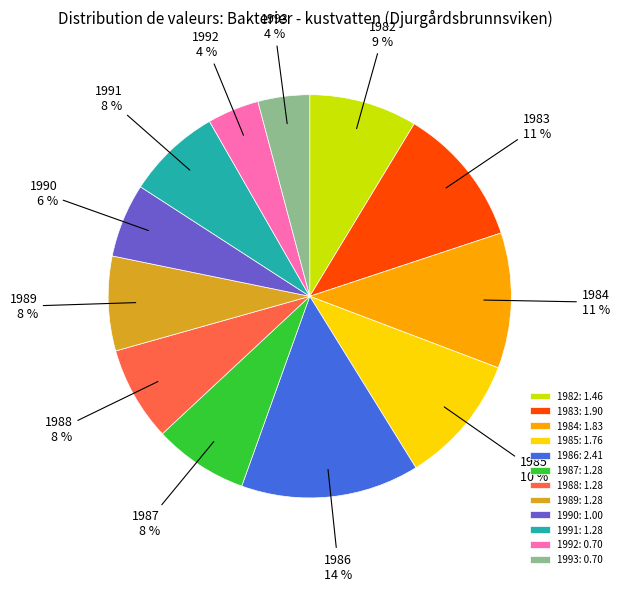

Which slice is the largest?

1986